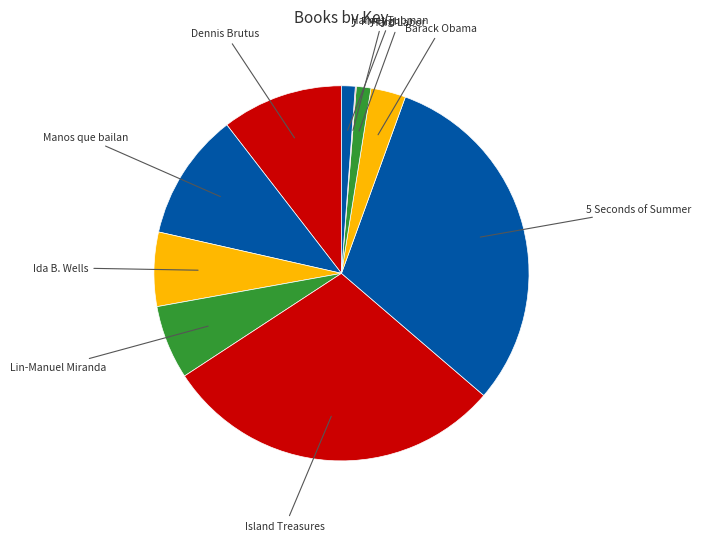

How many slices are in this pie chart?

10